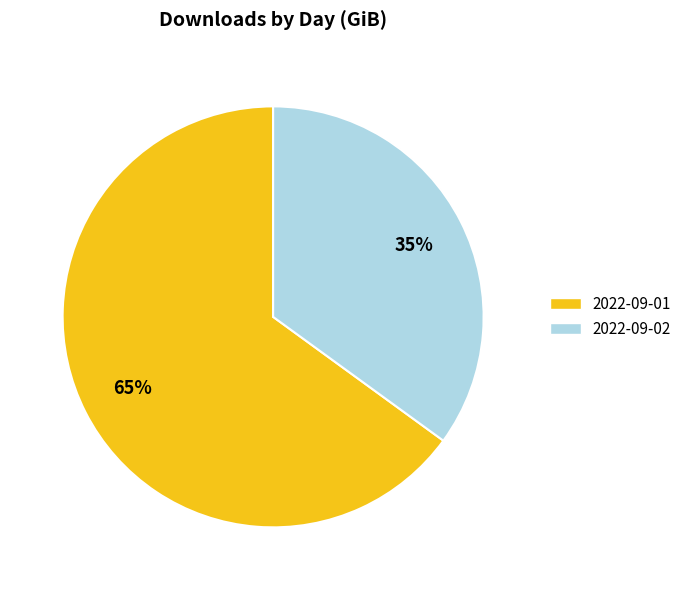

Combined, do 2022-09-02 and 2022-09-01 account for over 50%?

Yes